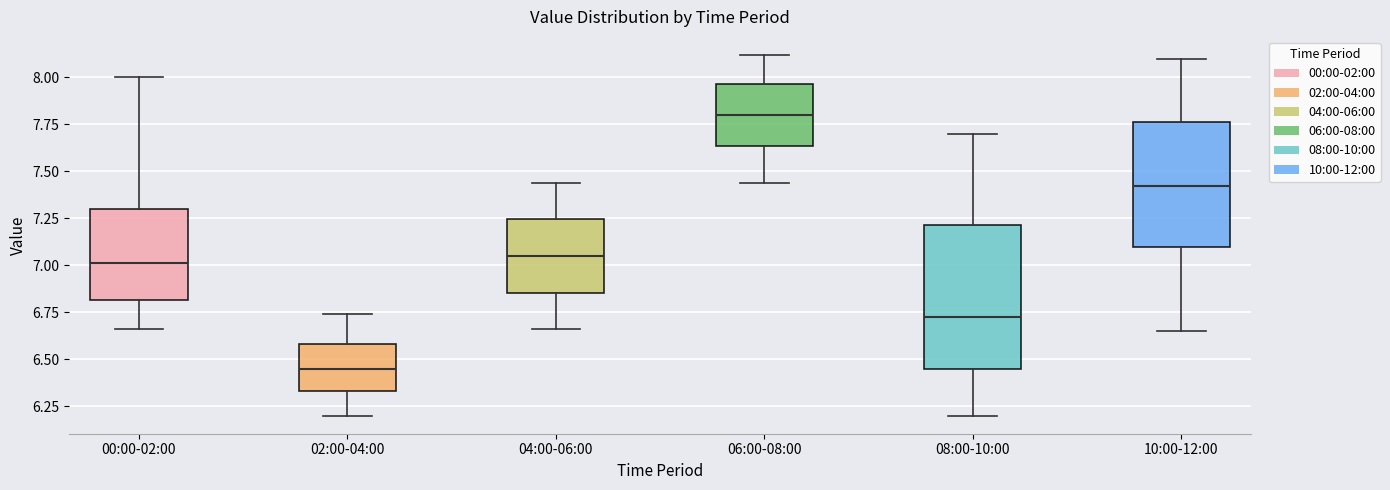

Which box's median line is the lowest?

02:00-04:00